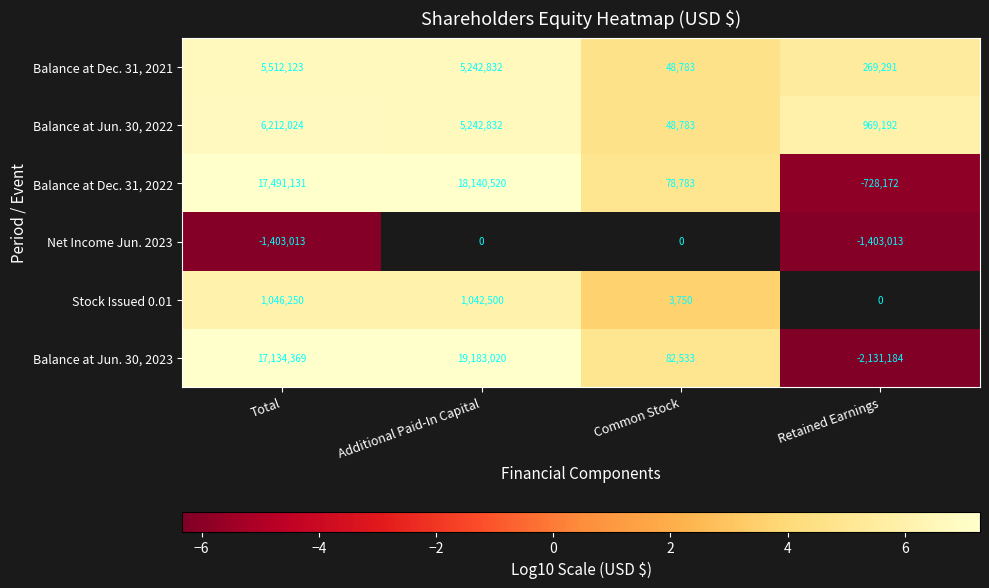

True or false: Balance at Dec. 31, 2022 has a value of 18140520 at Additional Paid-In Capital.

True